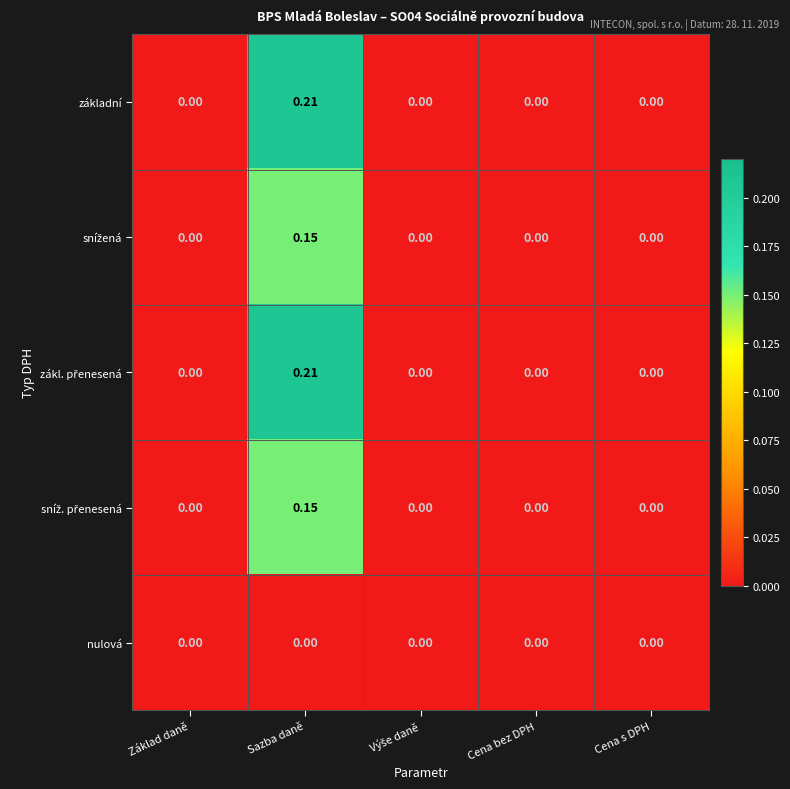

At which label does základní reach its peak?

Sazba daně